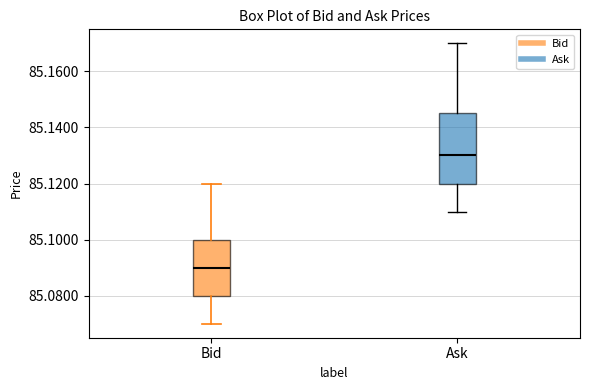

Reading left to right, read every box against the y-axis: the position of its median line, the range the box covers, and the ends of its whiskers. The values are not printed on the chart, so give them approximately, as read against the axis.

Bid: median 85.090, box 85.080 to 85.100, whiskers 85.070 to 85.120
Ask: median 85.130, box 85.120 to 85.146, whiskers 85.110 to 85.170